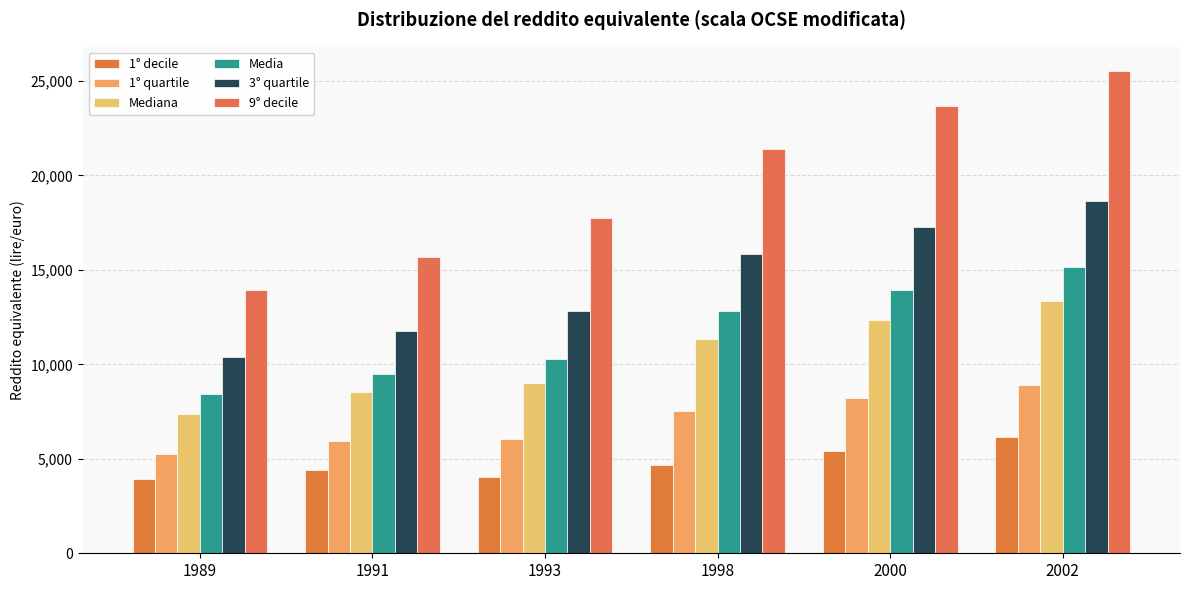

What is the value of the Media bar at the 5th from the left?

13950